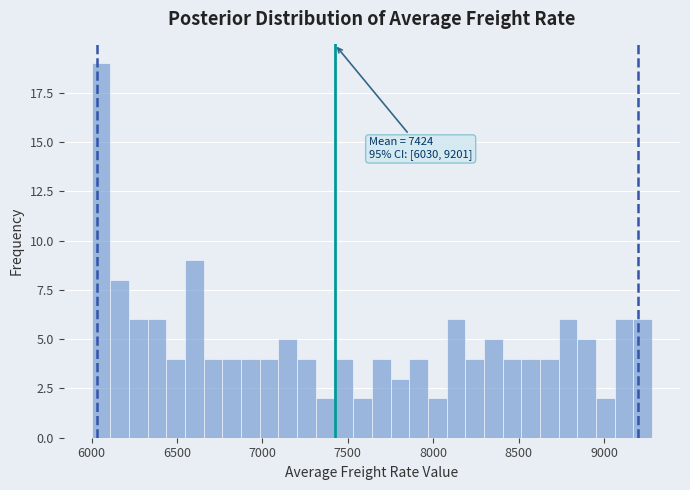

Read against the x-axis, roughly where is the centre of the tallest bar?

6050